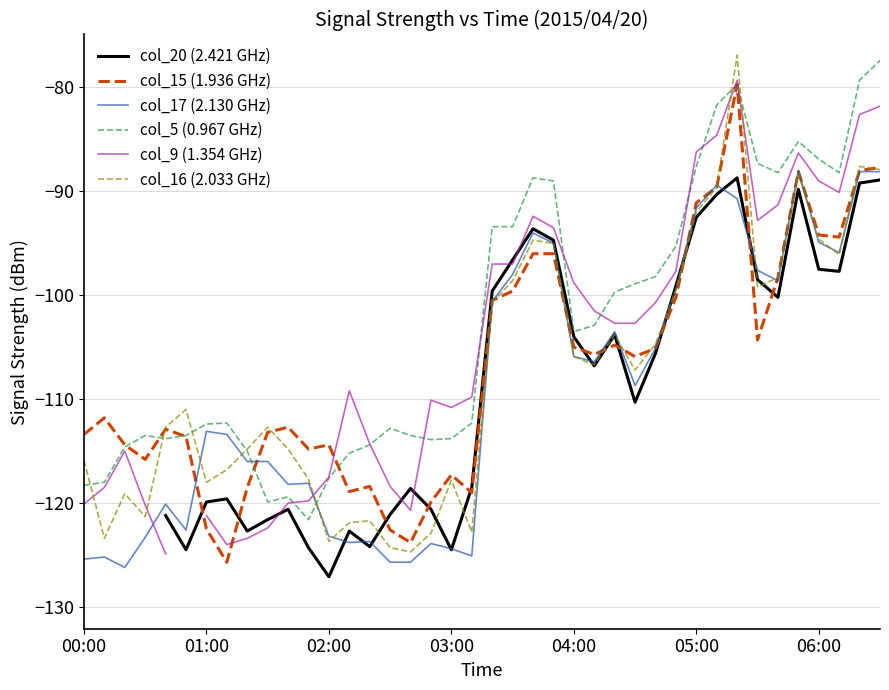

What is the approximate value of col_16 (2.033 GHz) at 05:00?

-92.0